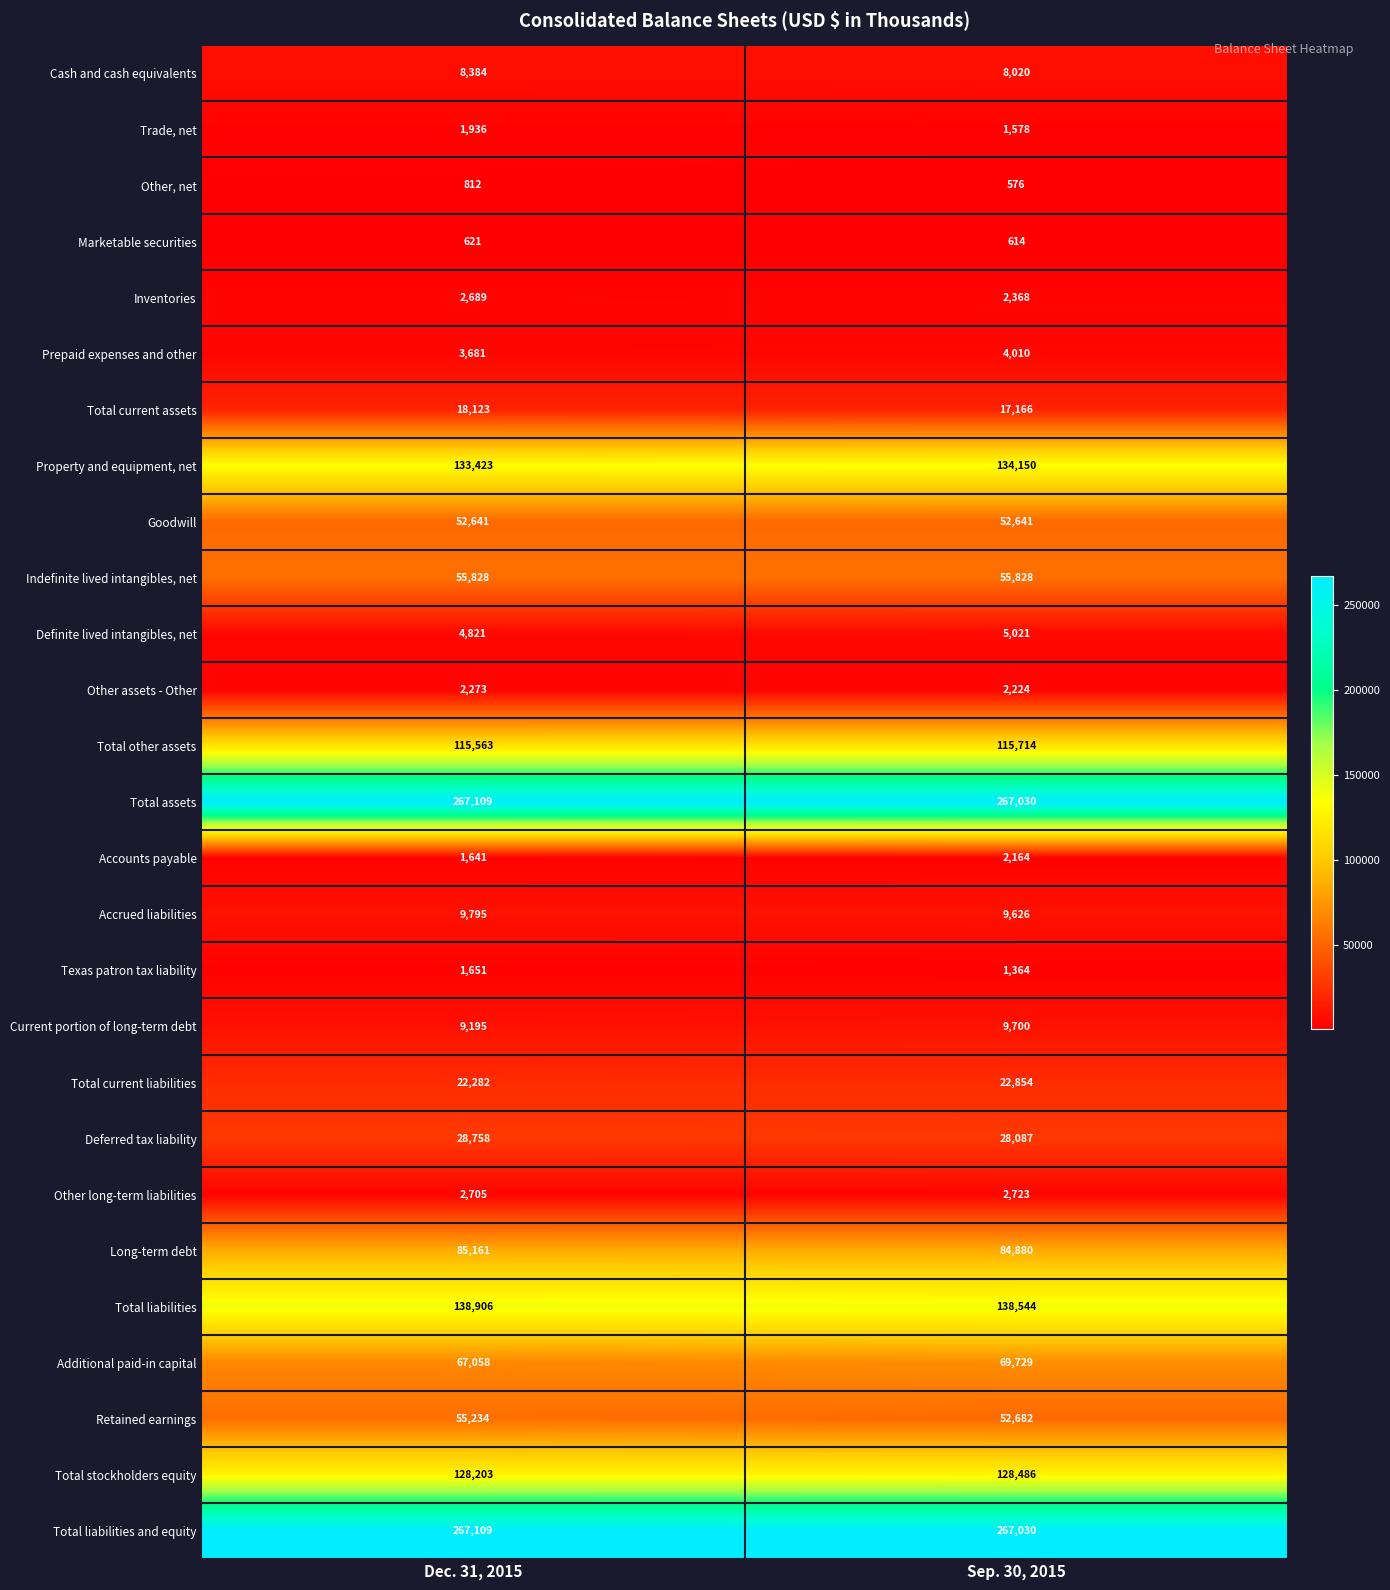

True or false: Other assets - Other has a value of 835 at Dec. 31, 2015.

False